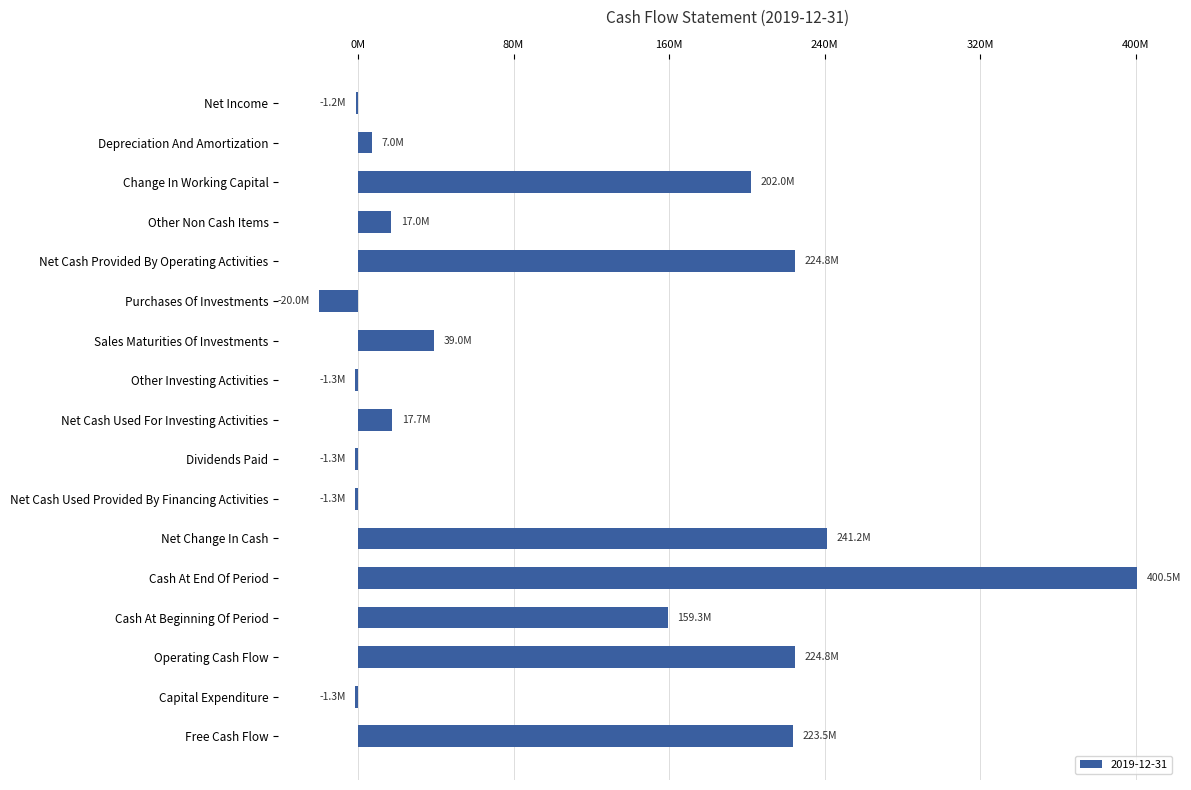

Does the chart contain stacked bars?

No